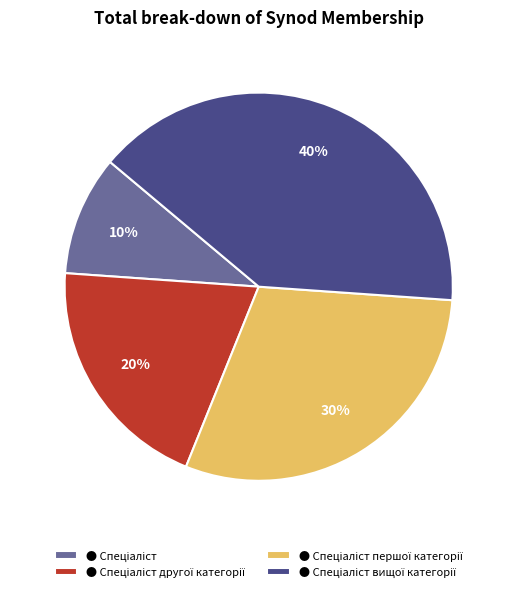

Is there a majority slice in this chart?

No